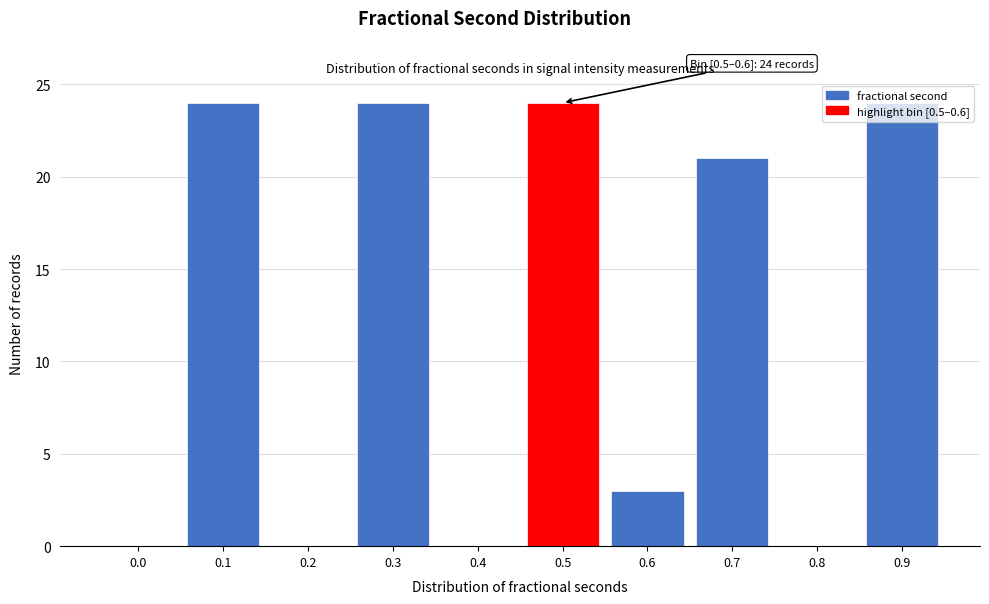

What is the greatest value displayed?

24